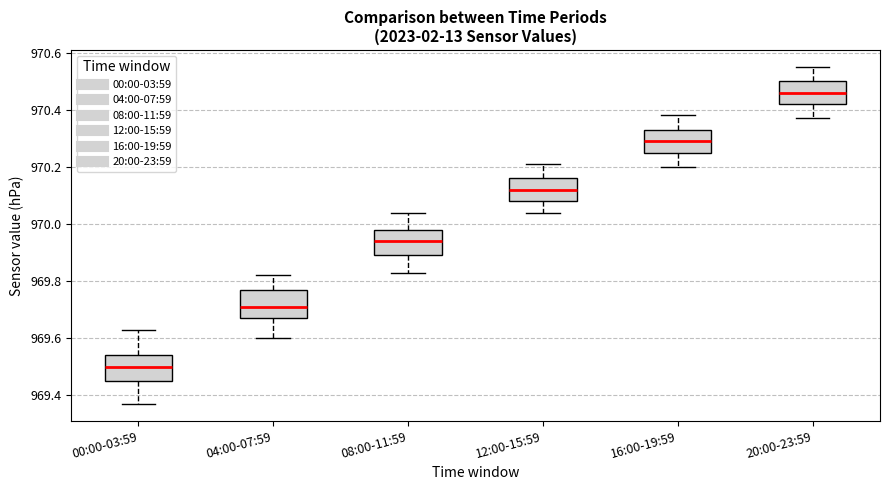

Where does the lower whisker of the box for 08:00-11:59 end on the y-axis? The values are not printed on the chart, so give them approximately, as read against the axis.

969.84